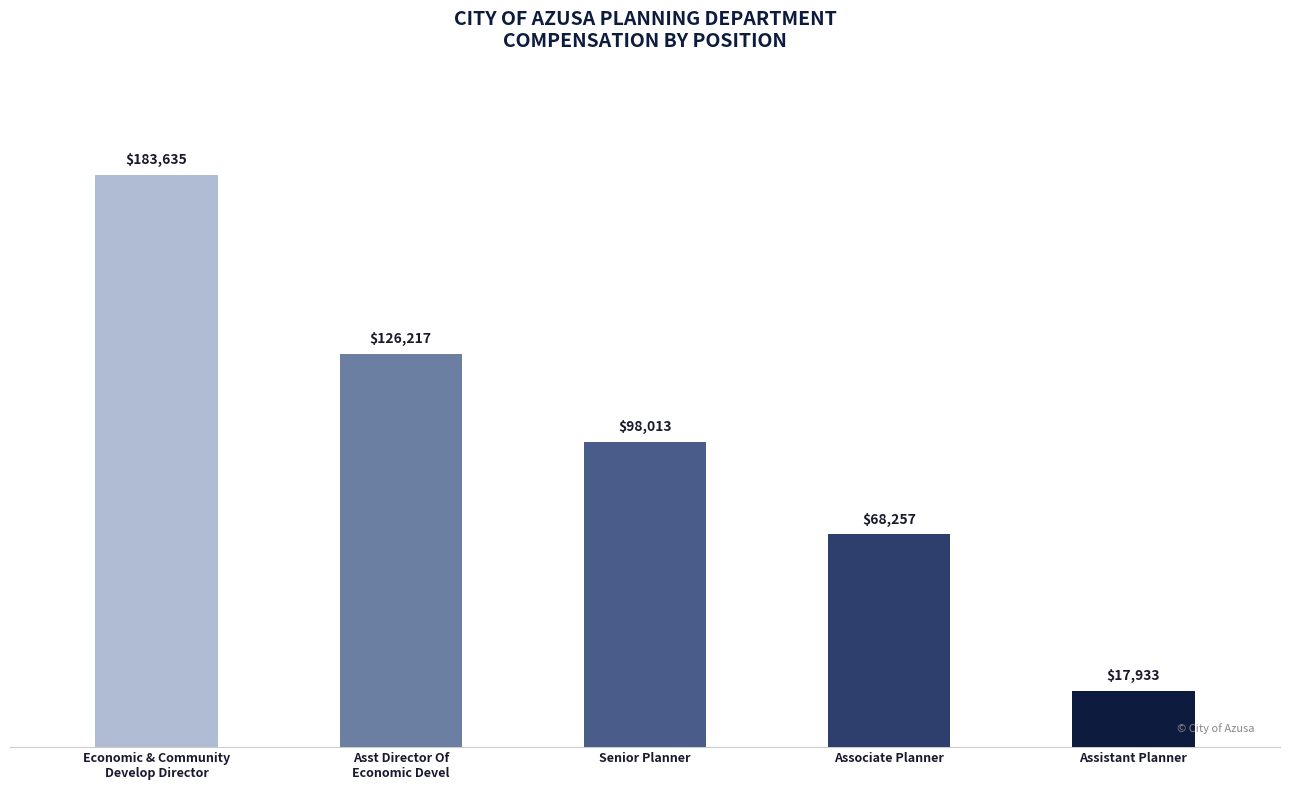

What is the smallest value displayed?

17933